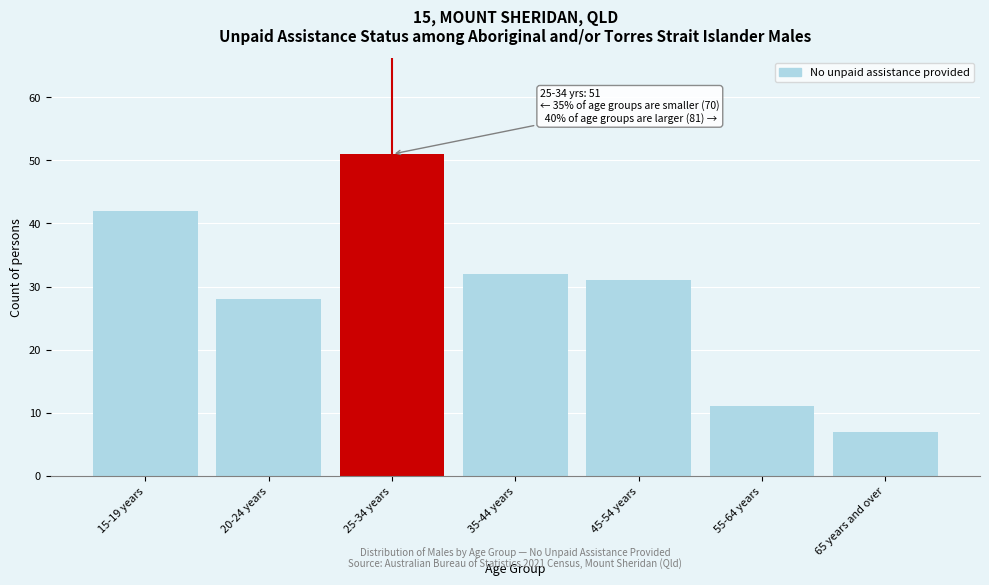

Reading left to right, what are all the values shown in this chart?

42	28	51	32	31	11	7